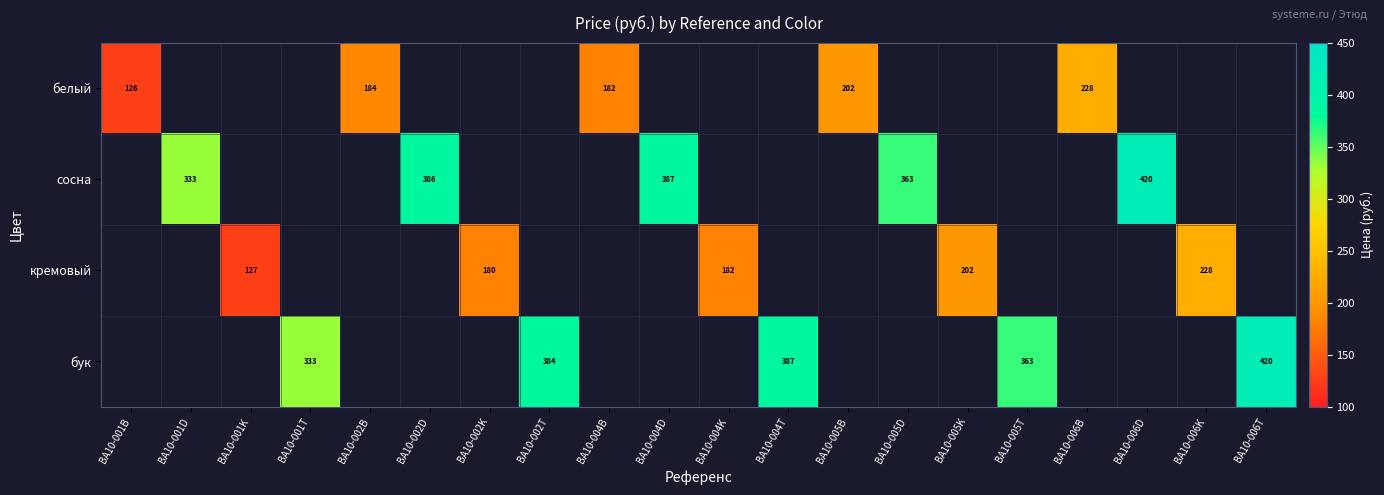

The кремовый series shows 228 at BA10-006K. True or false?

True